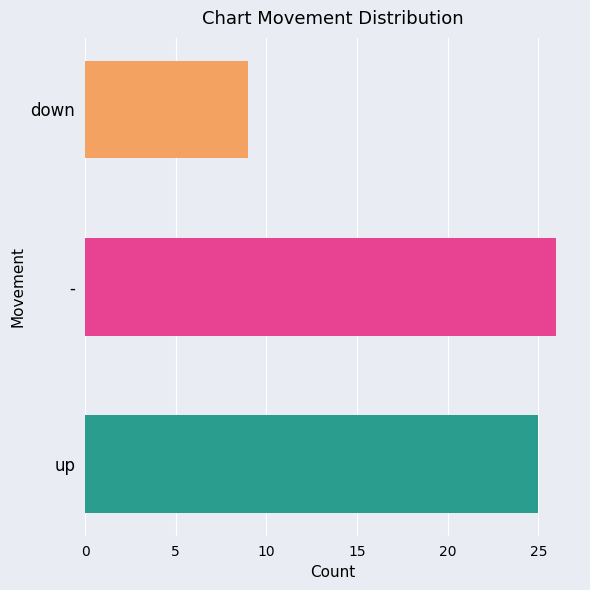

Which has a higher value, - or down?

-